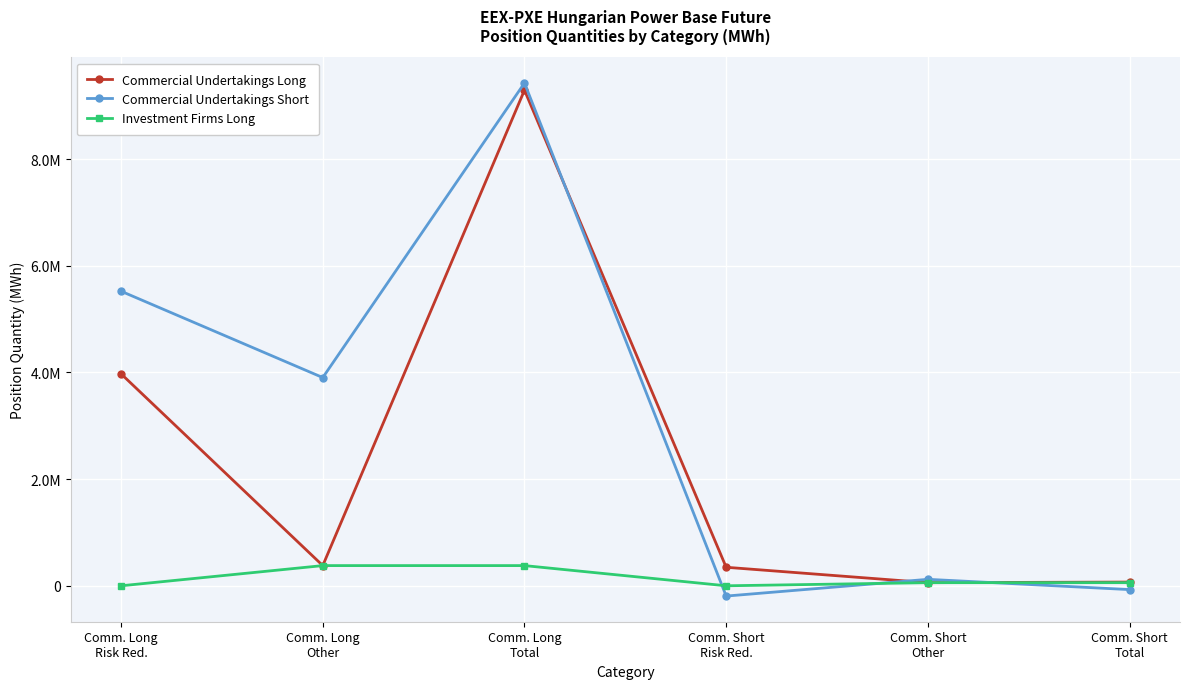

Between Comm. Short
Risk Red. and Comm. Short
Total, which series saw the biggest shift?

Commercial Undertakings Long